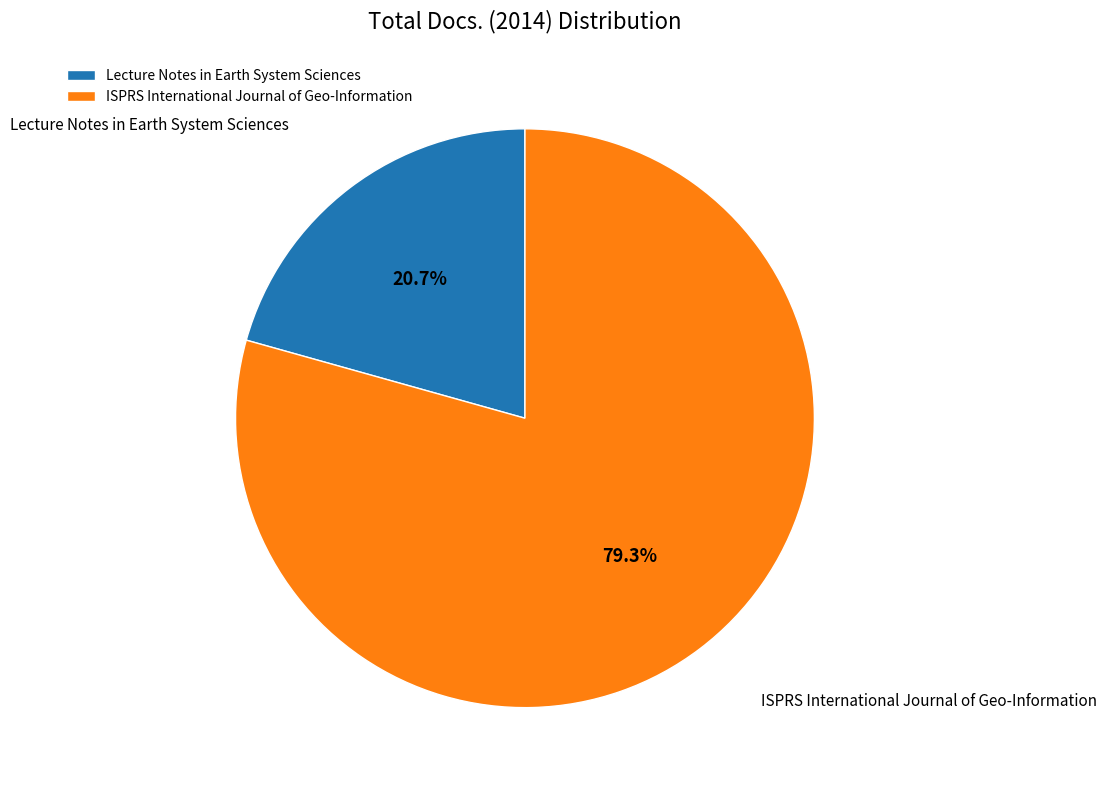

How many segments does this pie chart have?

2